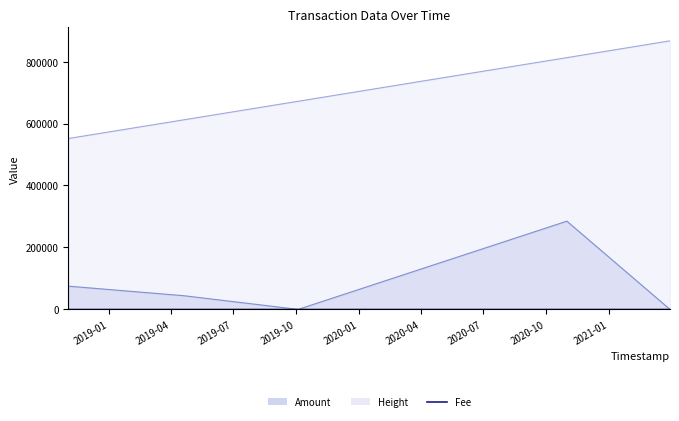

True or false: the data shows 2.0 at 2019-07.

True